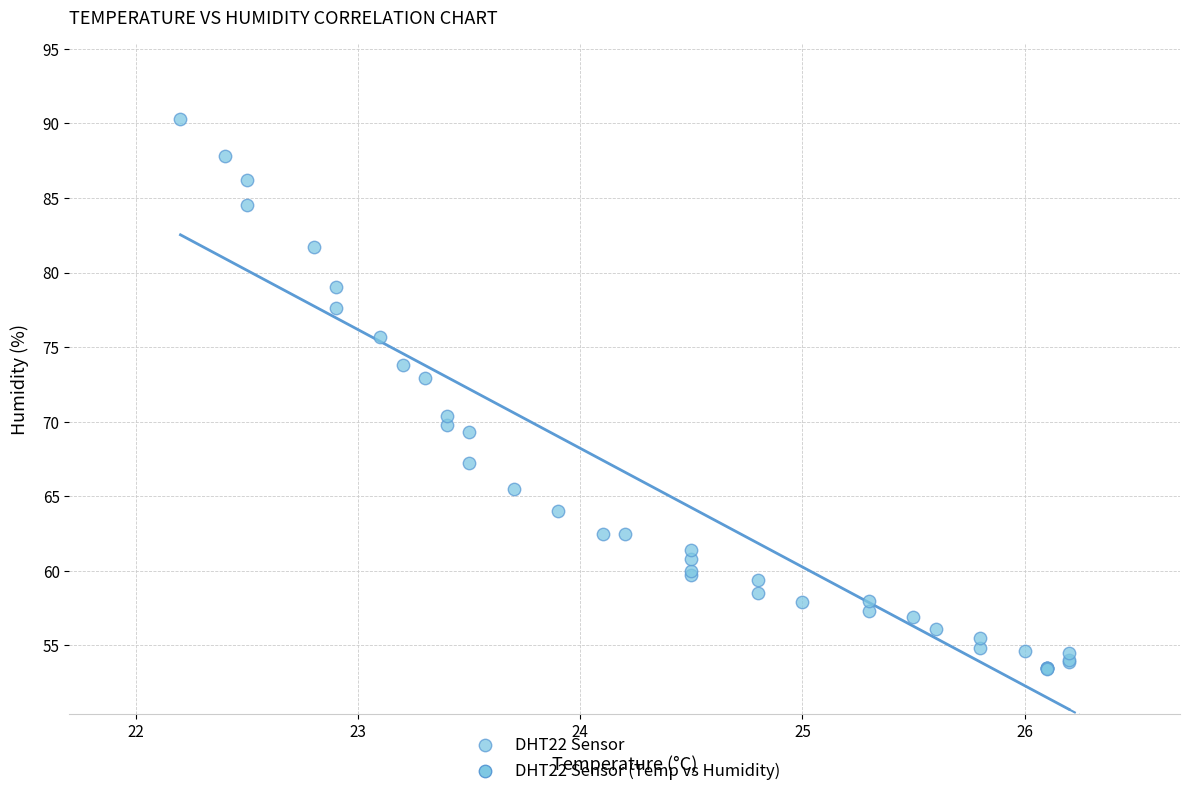

What Y value in the scatter plot is closest to 71?

70.4